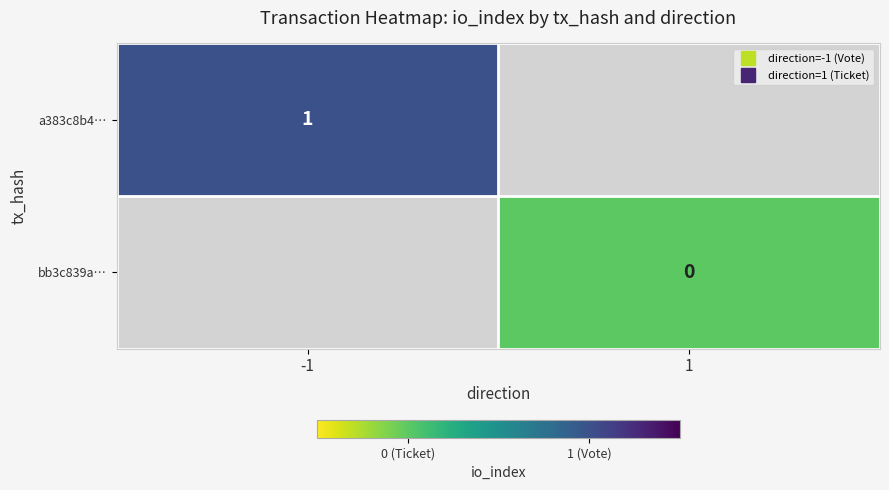

Is the value of bb3c839a… at -1 greater than the value of a383c8b4… at 1?

No